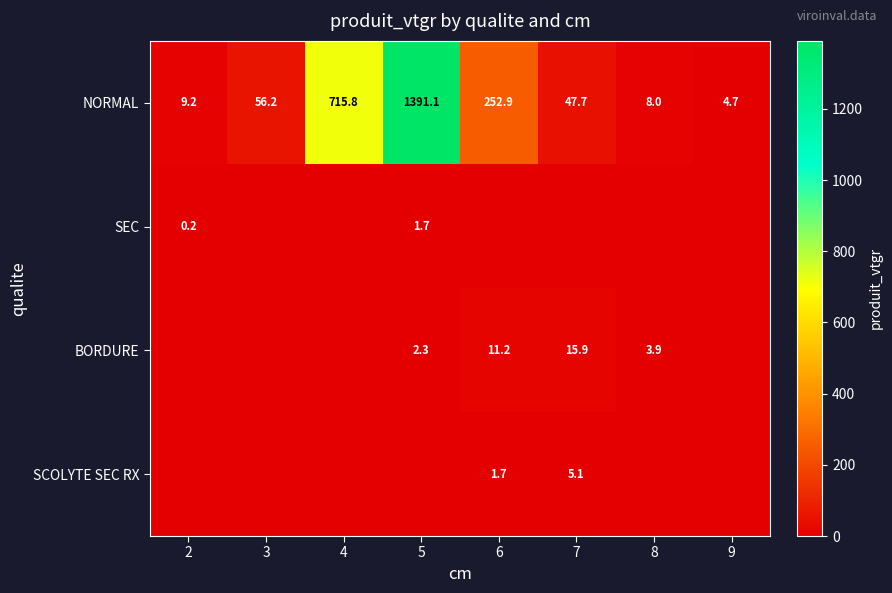

What is the total value across all series at 7?

68.8